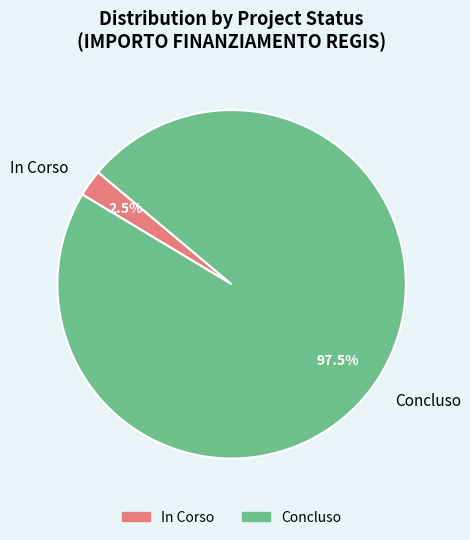

What is the majority slice?

Concluso